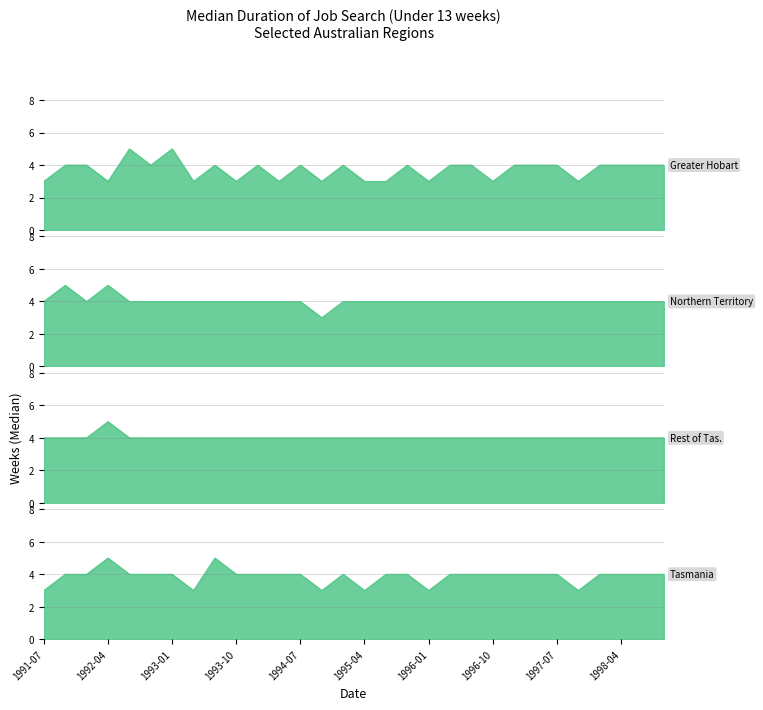

What is the greatest value displayed?

5